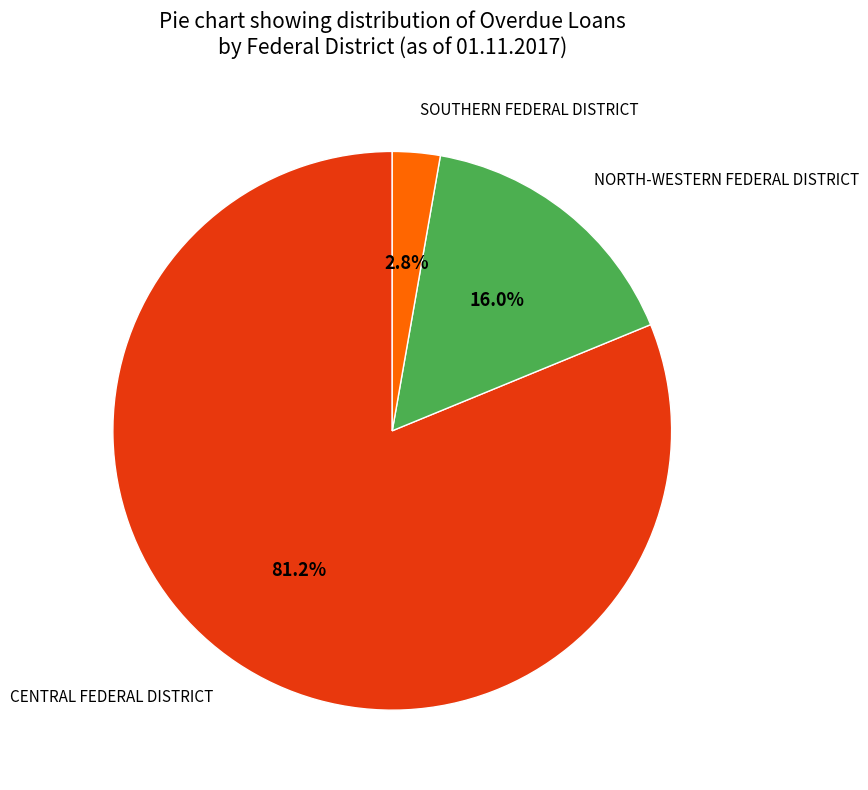

Between NORTH-WESTERN FEDERAL DISTRICT and CENTRAL FEDERAL DISTRICT, which is larger?

CENTRAL FEDERAL DISTRICT